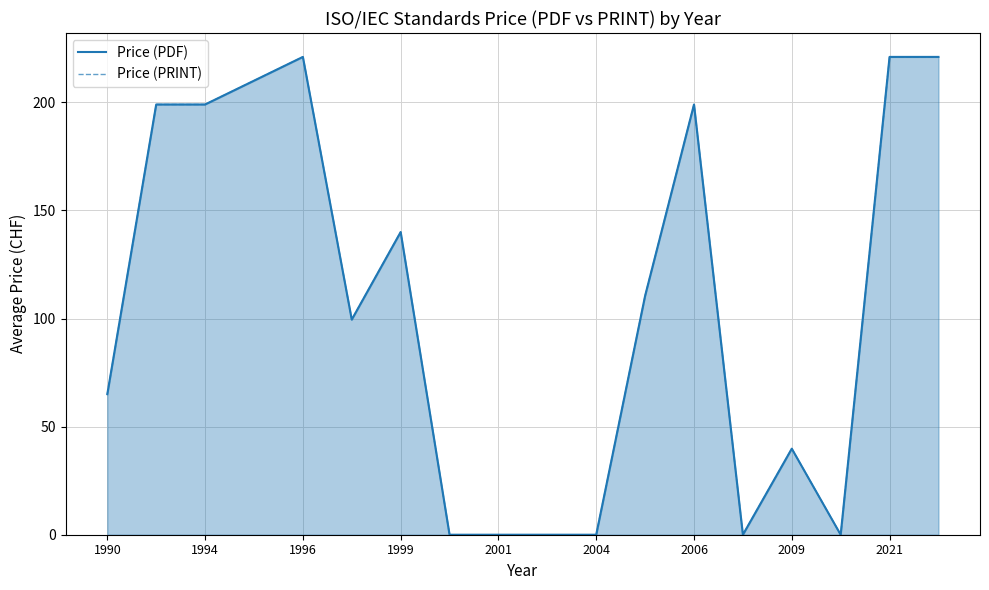

Reading right to left, what are all the values shown in this chart?

Price (PDF): 221.0	221.0	0.0	39.8	0.0	199.0	110.5	0.0	0.0	0.0	0.0	140.0	99.5	221.0	210.0	199.0	199.0	65.0
Price (PRINT): 221.0	221.0	0.0	39.8	0.0	199.0	110.5	0.0	0.0	0.0	0.0	140.0	99.5	221.0	210.0	199.0	199.0	65.0